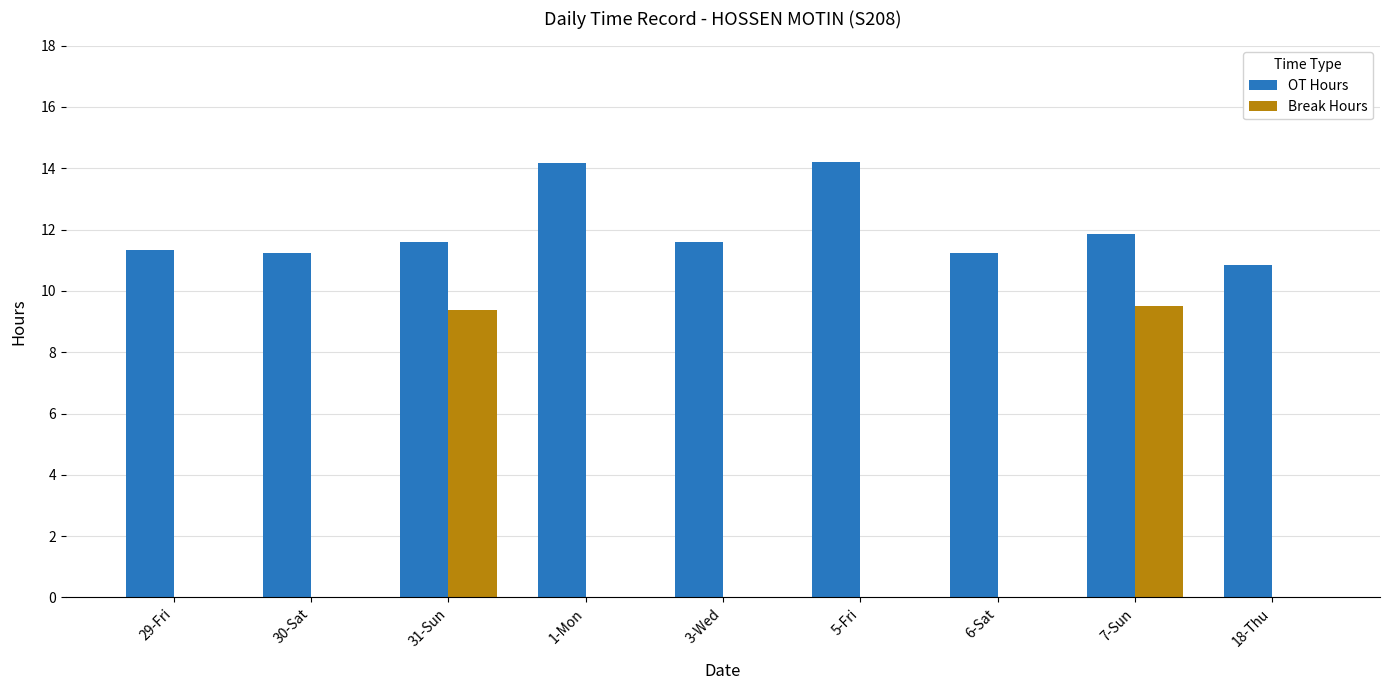

What is the spread (max minus min) of values at 3-Wed?

11.6